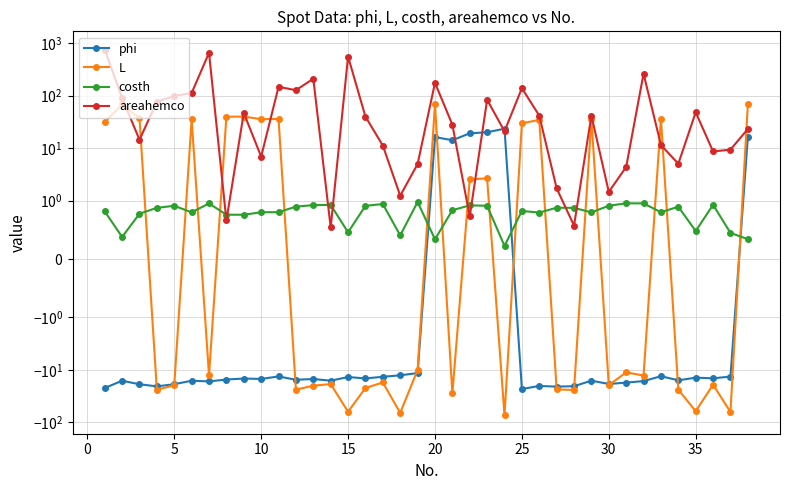

How many values in the L series are below -12?

20